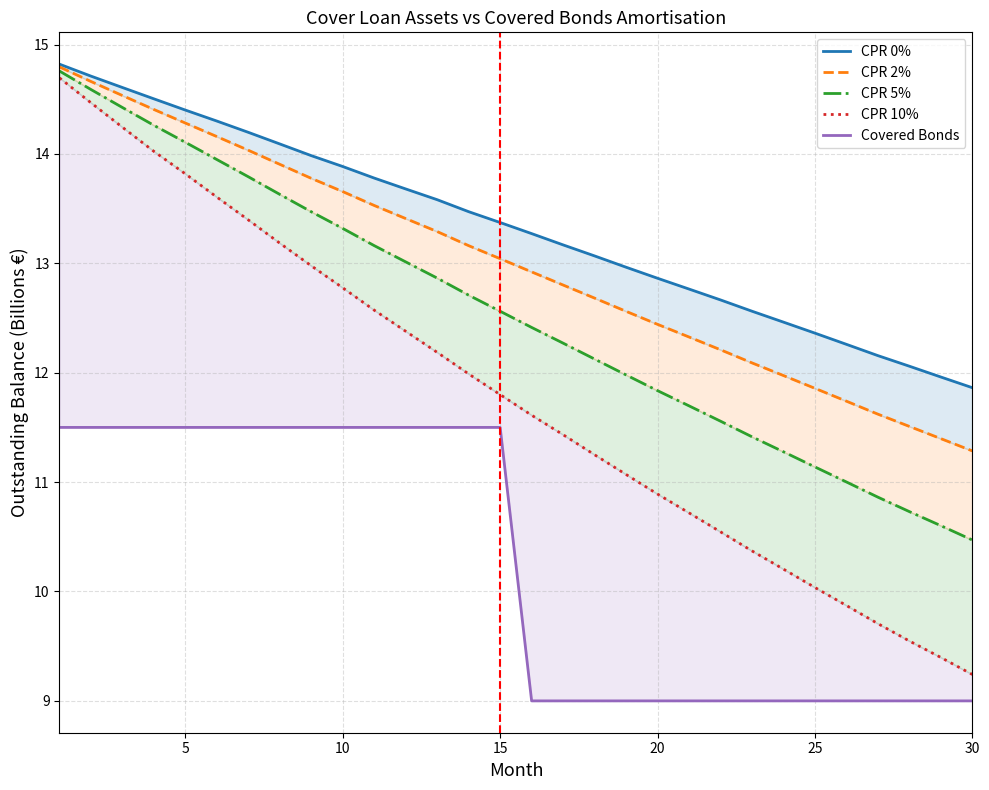

True or false: CPR 10% and CPR 2% intersect in this chart.

False